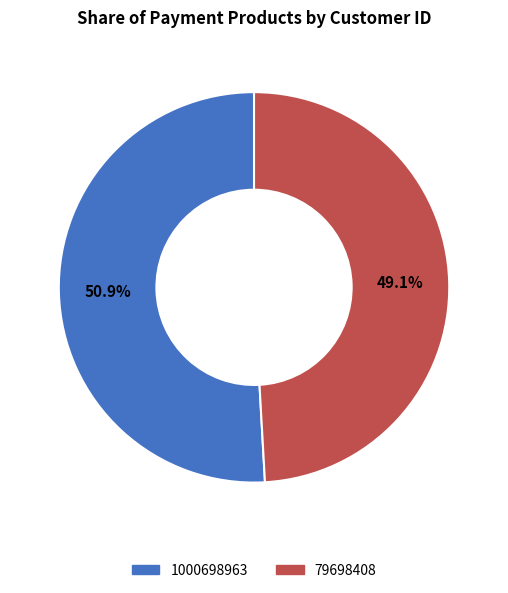

Approximately how many times larger is the value at 79698408 compared to 1000698963?

1.0